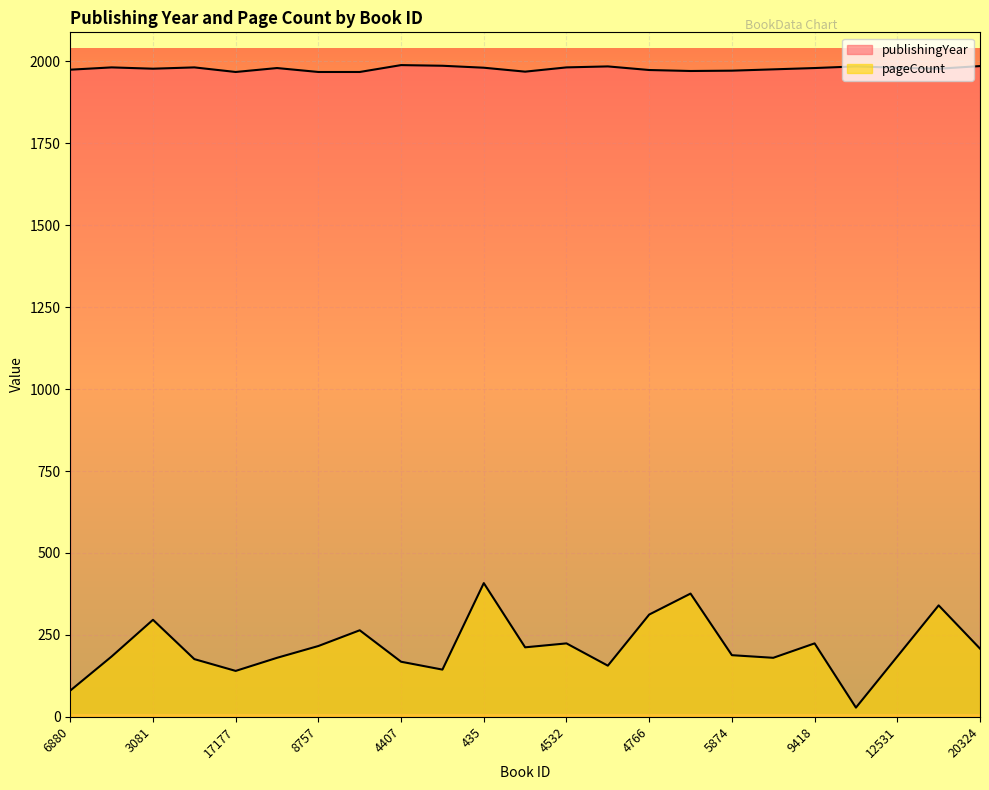

True or false: pageCount has more than 1 interior local peaks.

True